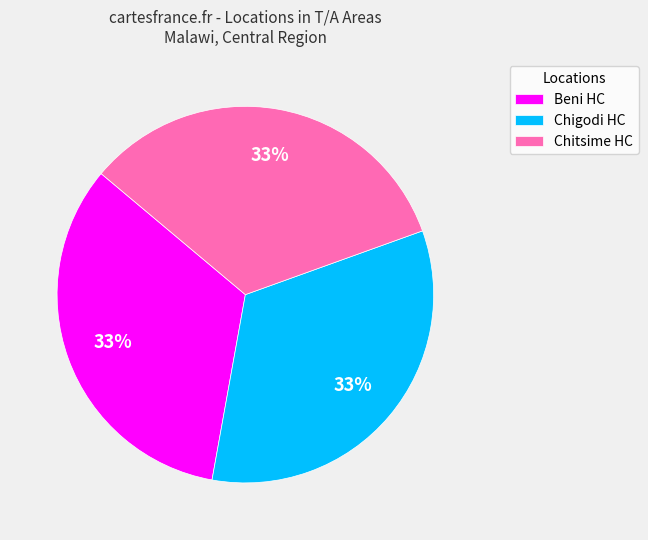

Do Chigodi HC and Beni HC together represent more than half of the pie?

Yes